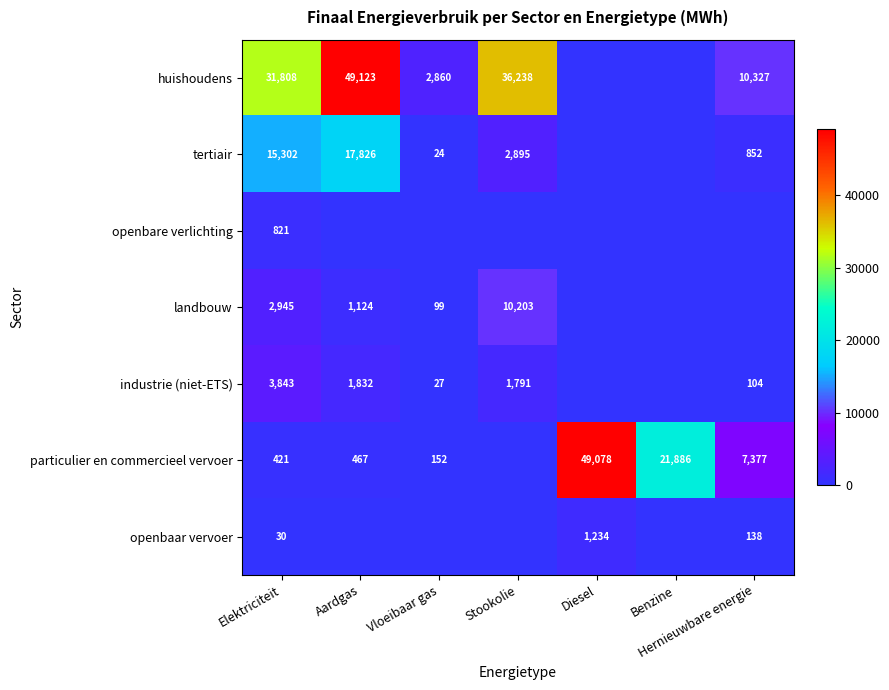

Rank the series at Elektriciteit from lowest to highest value.

openbaar vervoer, particulier en commercieel vervoer, openbare verlichting, landbouw, industrie (niet-ETS), tertiair, huishoudens